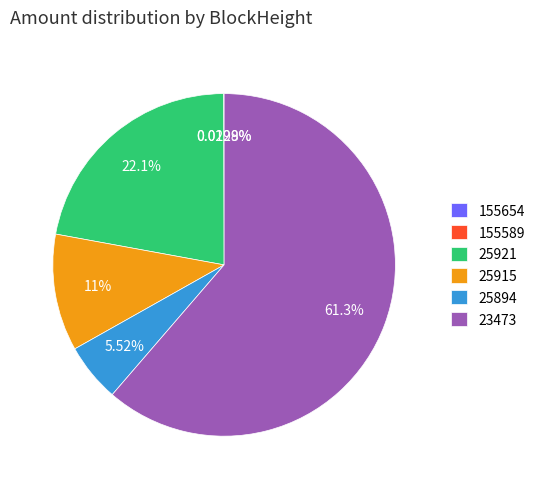

What is the ratio of the value at 25921 to the value at 23473?

0.4